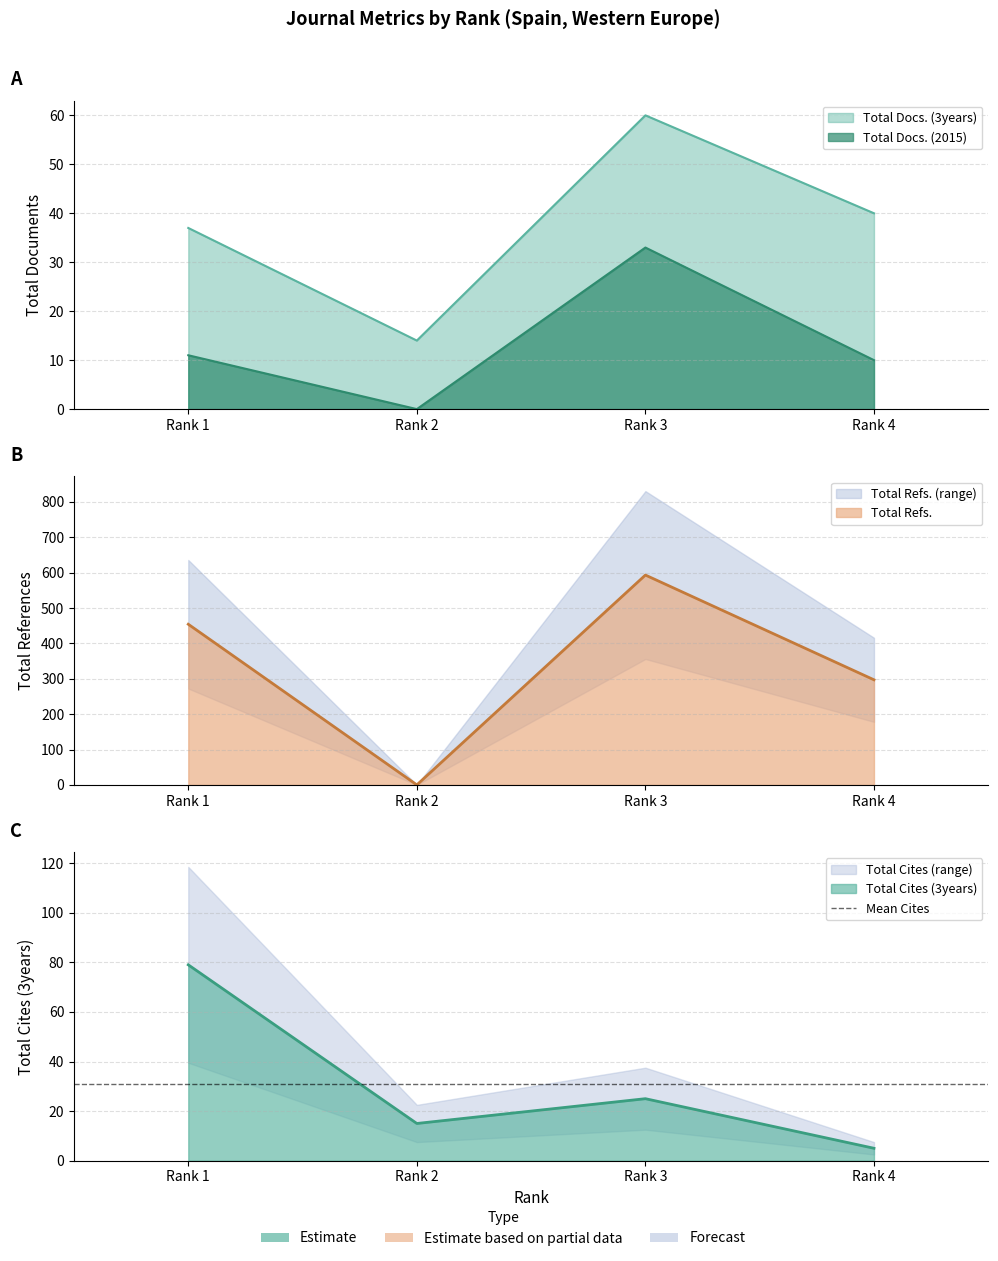

Which series has the largest total across all categories?

Total Refs.